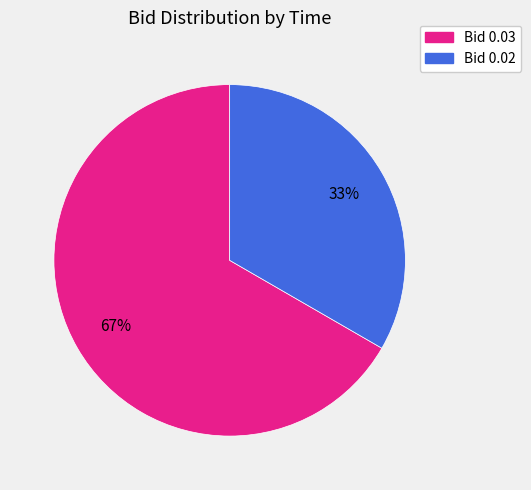

Rank the categories by value from highest to lowest.

Bid 0.03, Bid 0.02